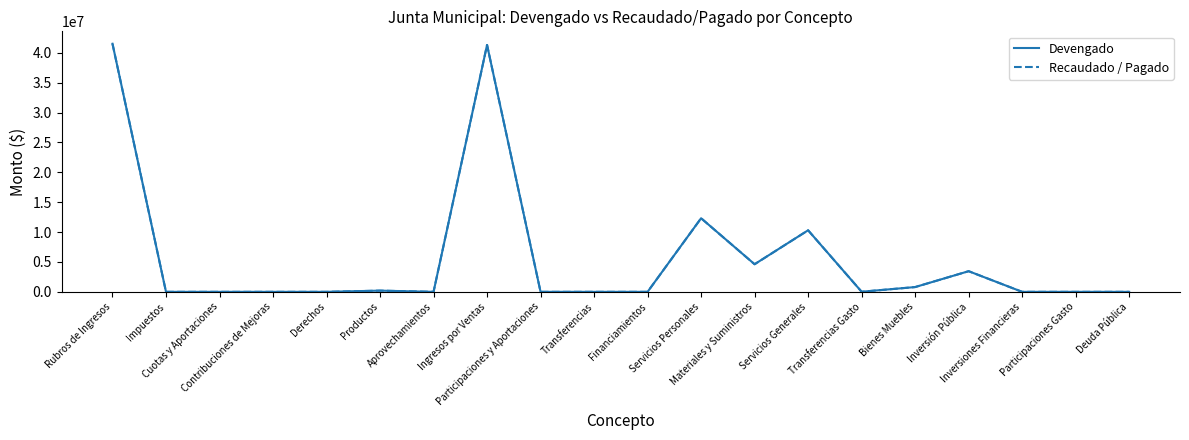

What is the maximum value shown in the chart?

41514124.4